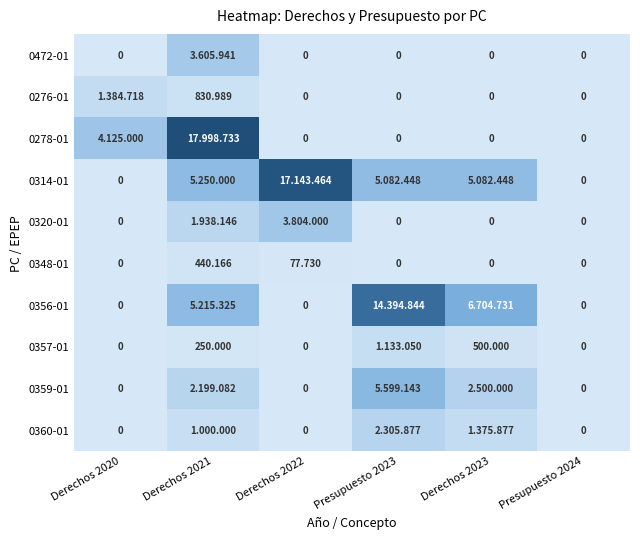

What is the maximum value shown in the chart?

17998733